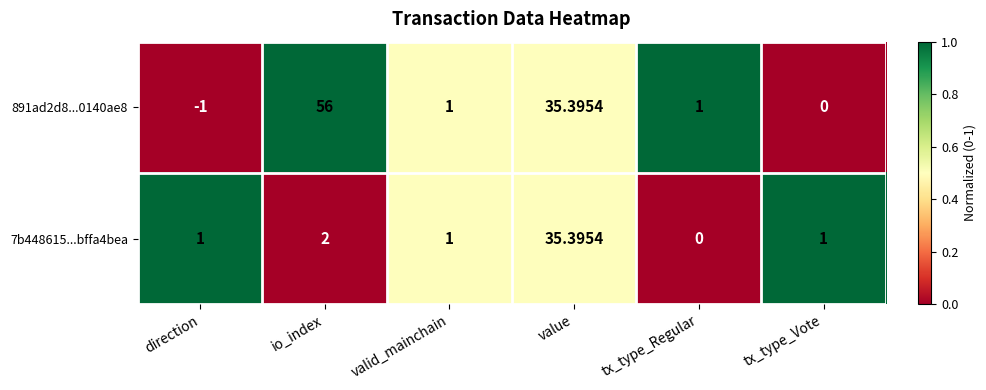

Which label corresponds to the smallest value in the chart?

direction